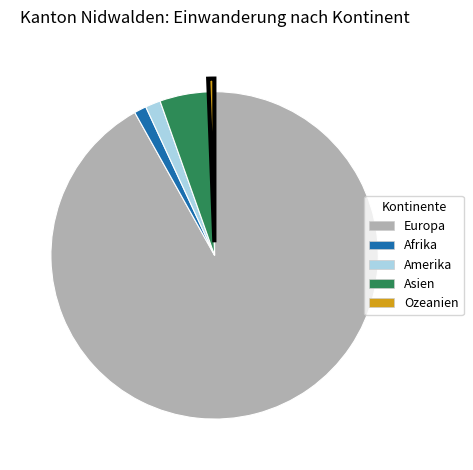

Is the sum of Asien and Afrika greater than half?

No